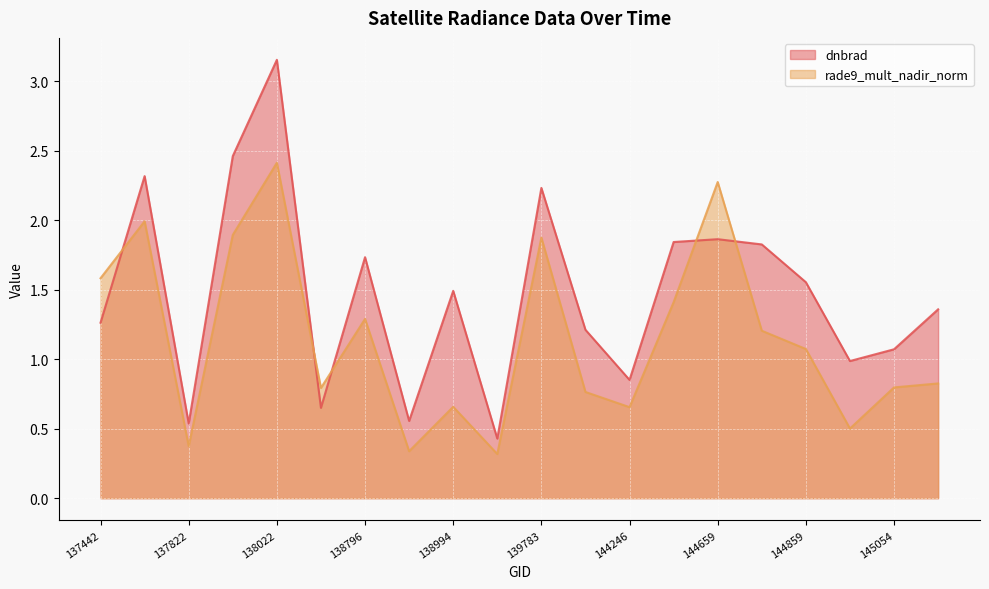

In rade9_mult_nadir_norm, how many points are lower than both neighbors (excluding endpoints)?

6